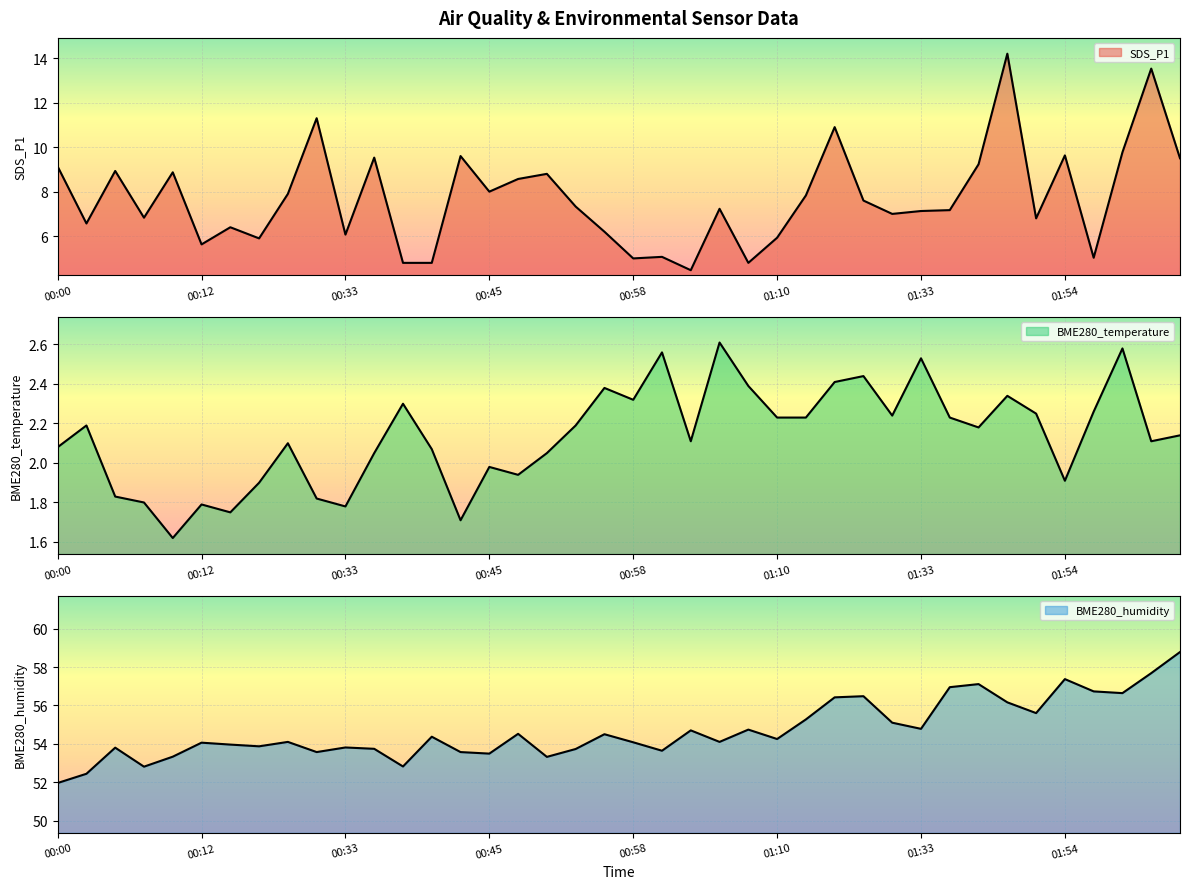

What is the sum of all BME280_temperature values?

85.4